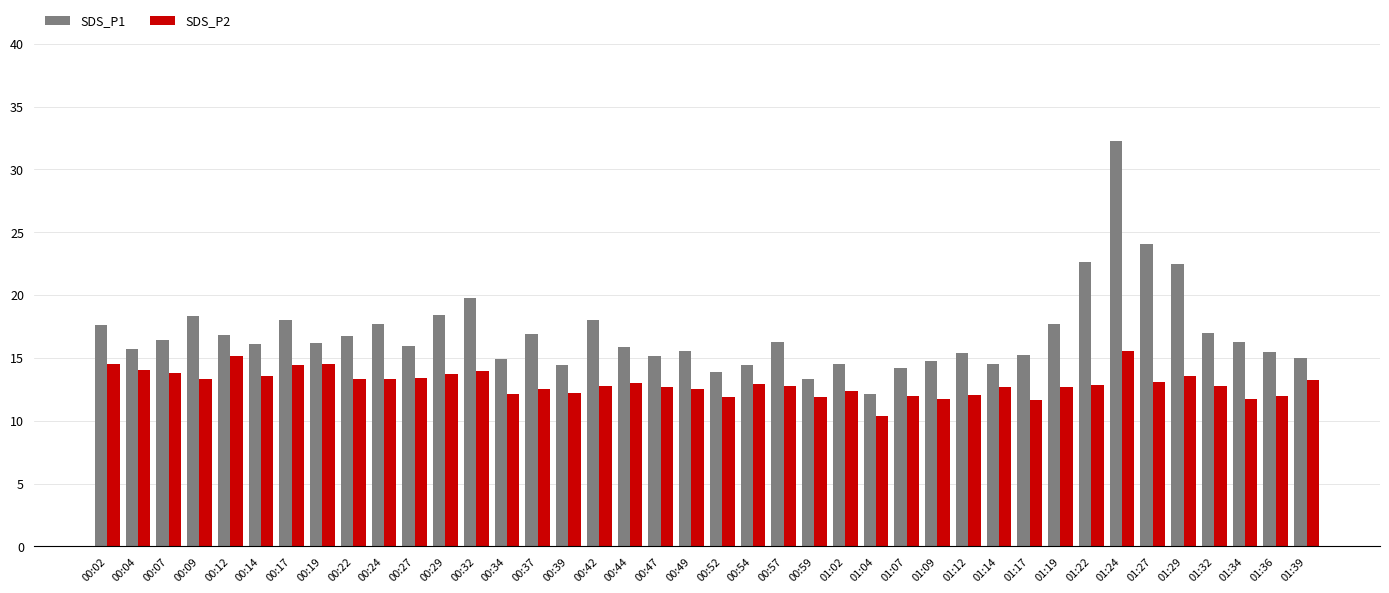

The SDS_P1 series shows 17.0 at 01:32. True or false?

True